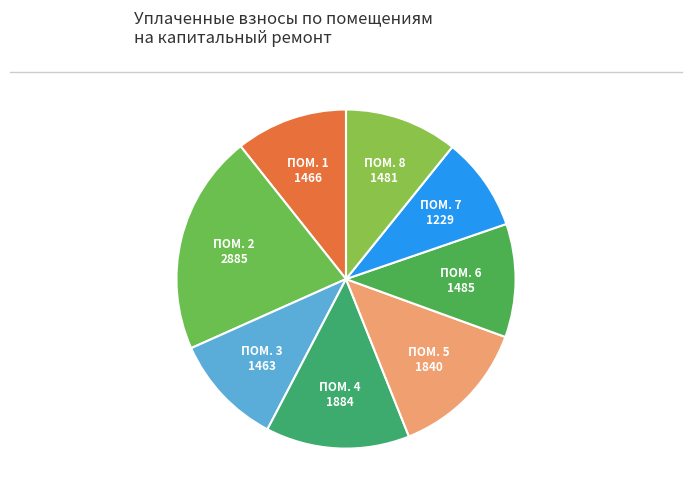

How many slices are in this pie chart?

8